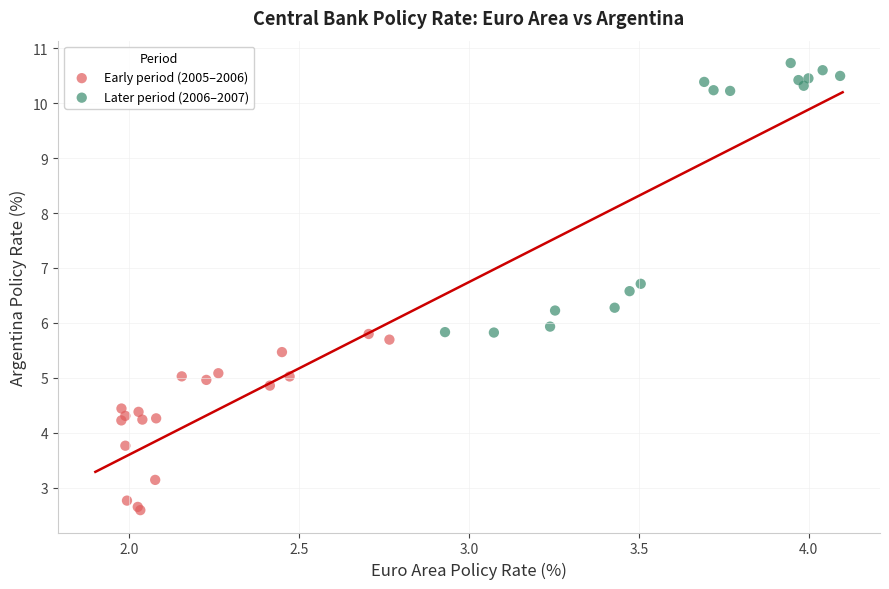

What are all the series names shown in the legend?

Early period (2005–2006), Later period (2006–2007)